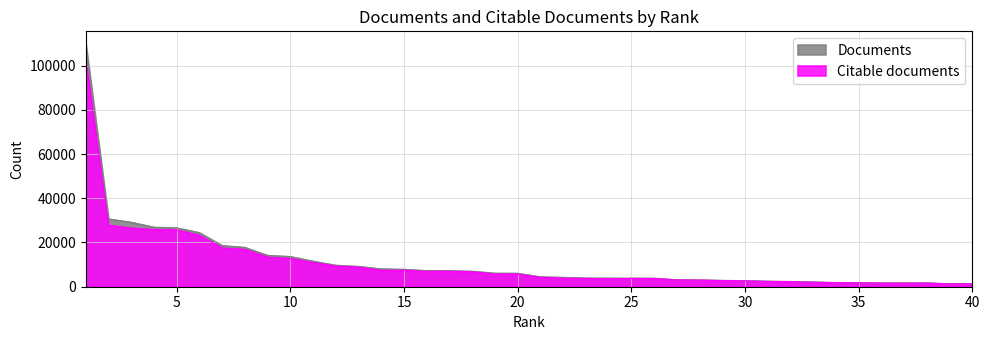

Which series has the largest range (max minus min)?

Documents